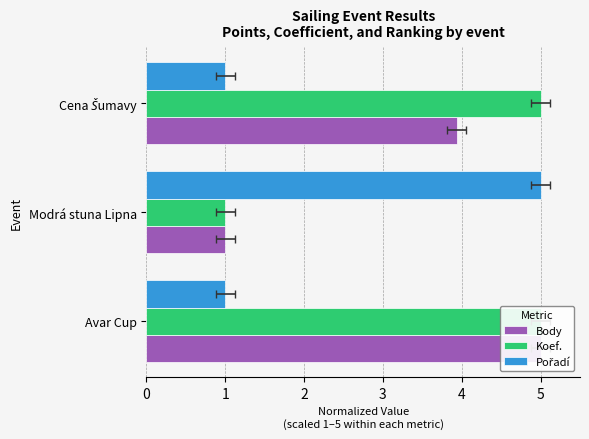

What is the difference between the maximum and minimum values in the Koef. series?

4.0